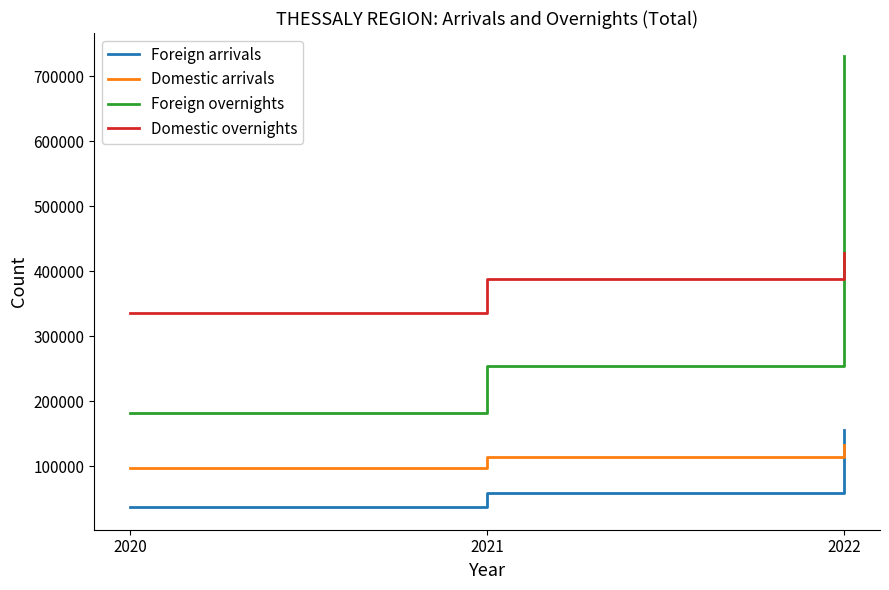

At 2022, list the series in order from largest to smallest.

Foreign overnights, Domestic overnights, Foreign arrivals, Domestic arrivals